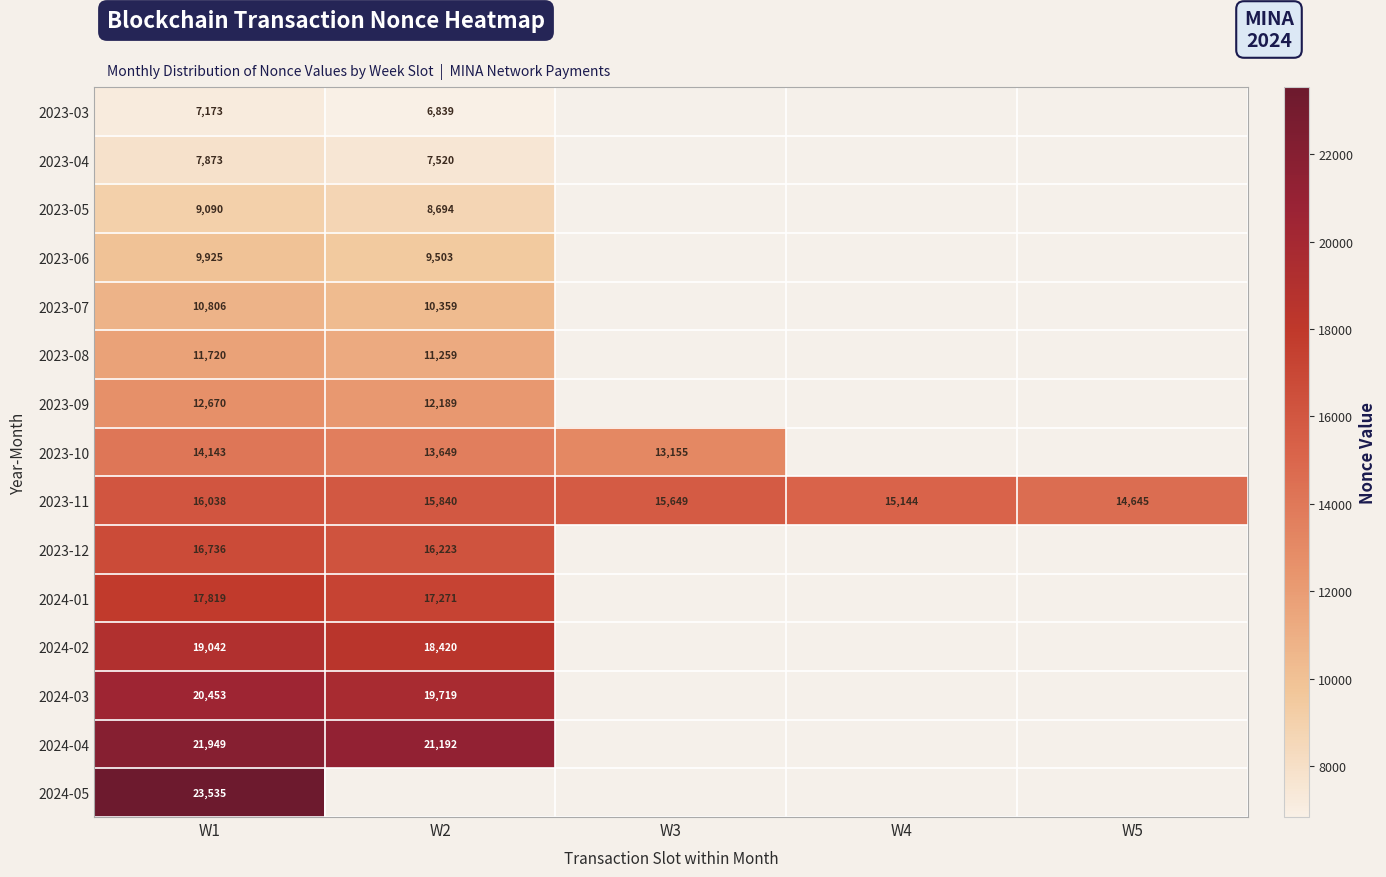

At which category is the sum across all series the highest?

W1